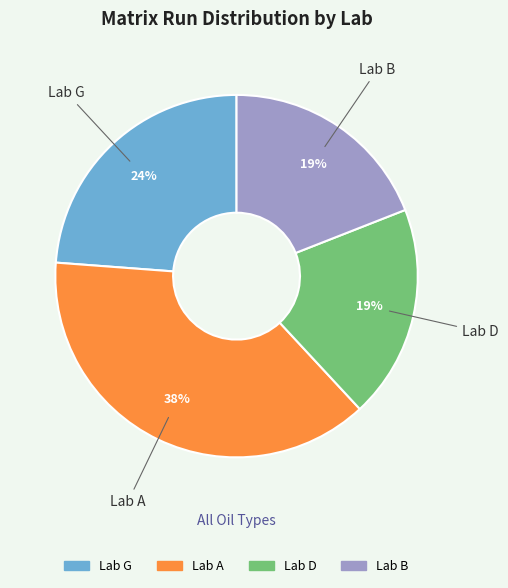

Do Lab A and Lab B together represent more than half of the pie?

Yes